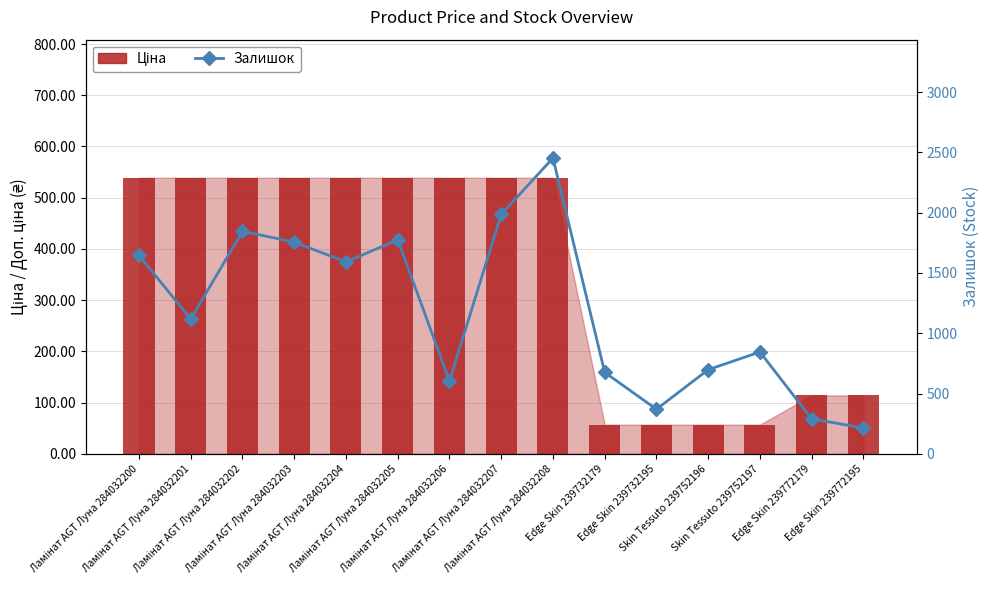

Reading left to right, transcribe all the data shown in this chart.

Ціна: Ламінат AGT Луна 284032200=539.0	Ламінат AGT Луна 284032201=539.0	Ламінат AGT Луна 284032202=539.0	Ламінат AGT Луна 284032203=539.0	Ламінат AGT Луна 284032204=539.0	Ламінат AGT Луна 284032205=539.0	Ламінат AGT Луна 284032206=539.0	Ламінат AGT Луна 284032207=539.0	Ламінат AGT Луна 284032208=539.0	Edge Skin 239732179=57.0	Edge Skin 239732195=57.0	Skin Tessuto 239752196=57.0	Skin Tessuto 239752197=57.0	Edge Skin 239772179=114.1	Edge Skin 239772195=114.1
Залишок: Ламінат AGT Луна 284032200=1646.0	Ламінат AGT Луна 284032201=1118.0	Ламінат AGT Луна 284032202=1845.0	Ламінат AGT Луна 284032203=1756.0	Ламінат AGT Луна 284032204=1591.0	Ламінат AGT Луна 284032205=1775.0	Ламінат AGT Луна 284032206=605.0	Ламінат AGT Луна 284032207=1986.0	Ламінат AGT Луна 284032208=2453.0	Edge Skin 239732179=676.0	Edge Skin 239732195=370.0	Skin Tessuto 239752196=698.0	Skin Tessuto 239752197=845.0	Edge Skin 239772179=290.0	Edge Skin 239772195=215.0